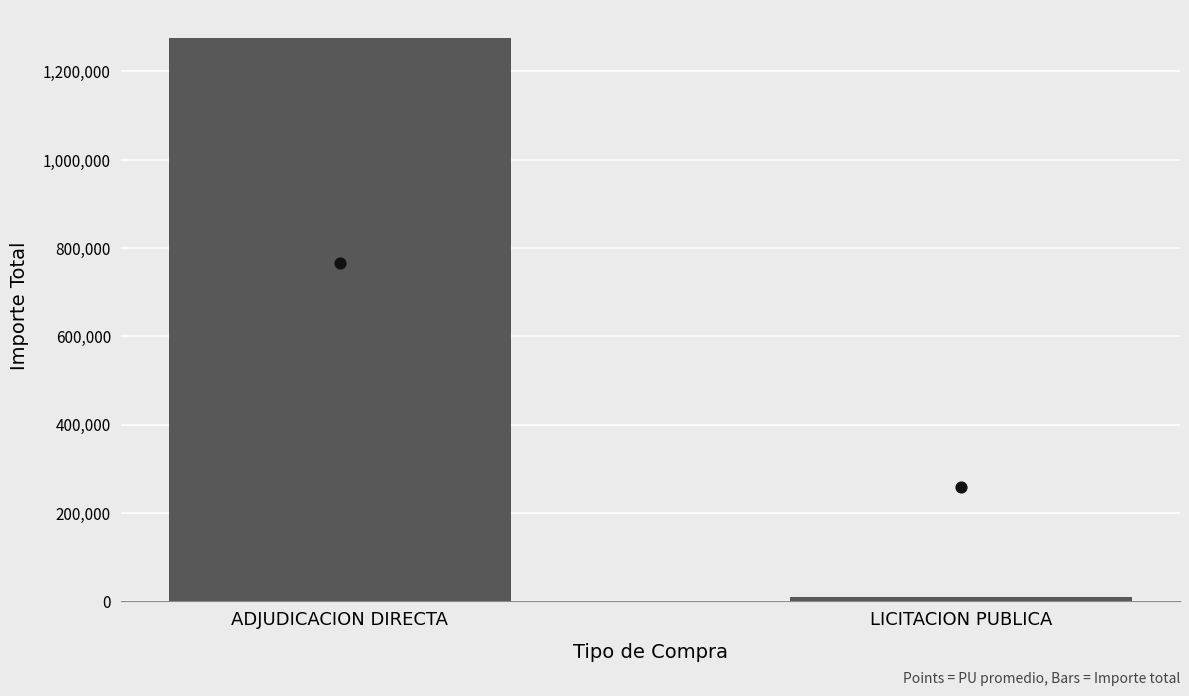

What is the total value across all series at LICITACION PUBLICA?

267855.7